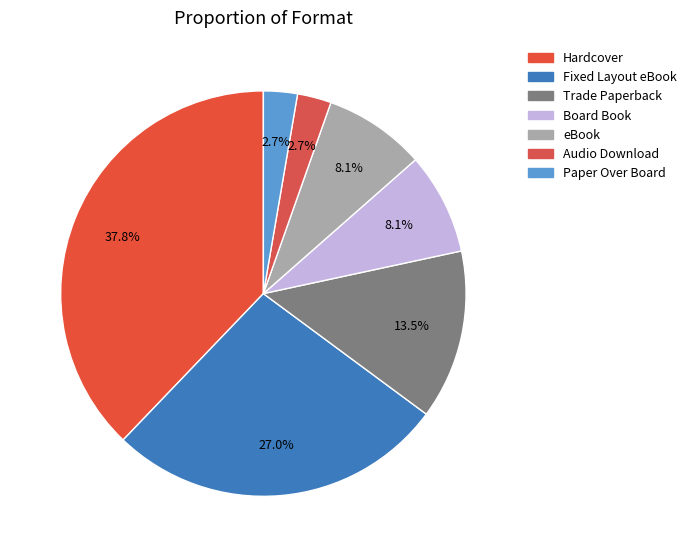

Approximately how many times larger is the value at Trade Paperback compared to Fixed Layout eBook?

0.5